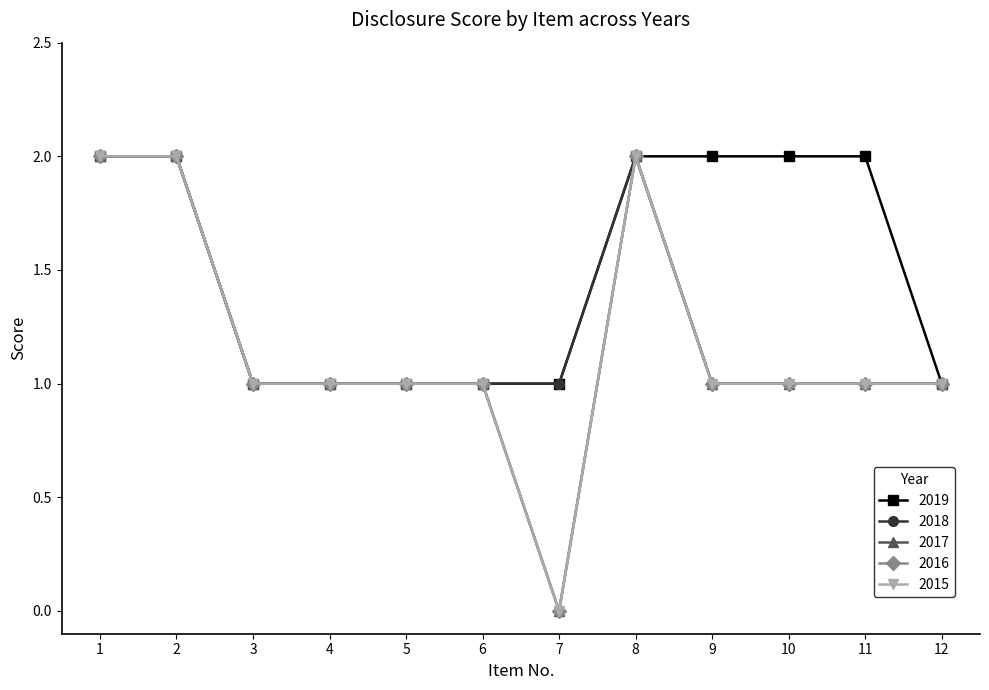

Where is 2018 nearest to the value 1?

3